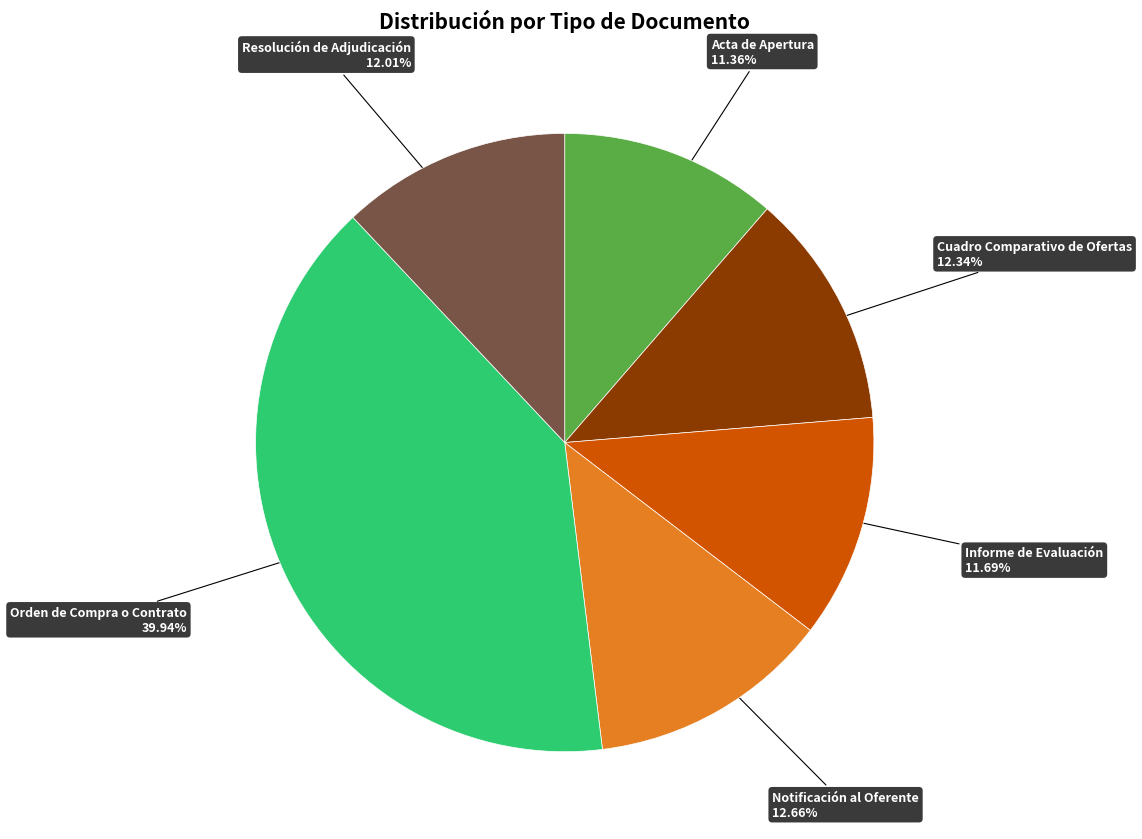

What is the ratio of the value at Cuadro Comparativo de Ofertas to the value at Acta de Apertura?

1.1